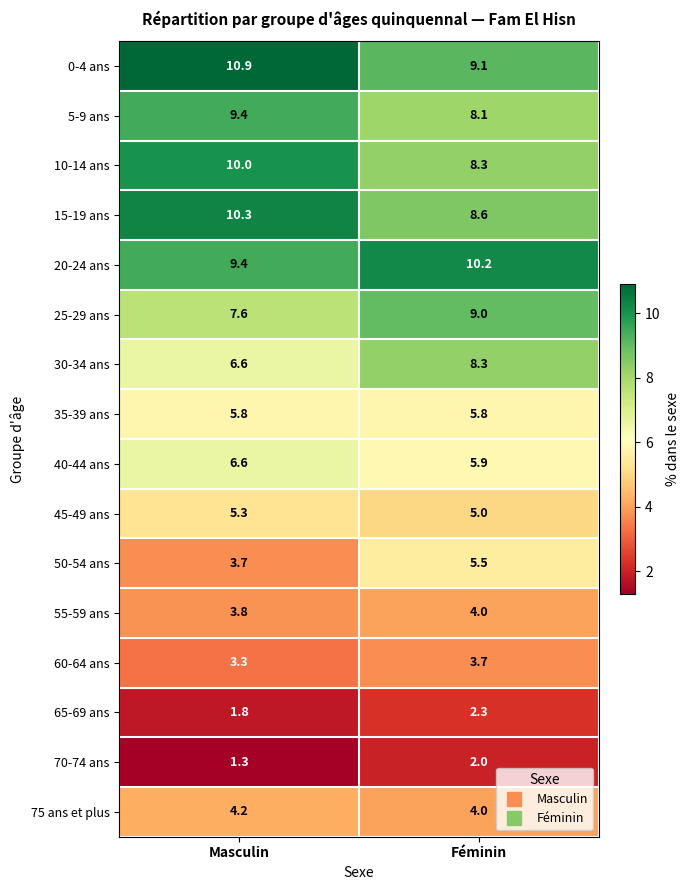

List the series in order of their peak value, highest first.

0-4 ans, 15-19 ans, 20-24 ans, 10-14 ans, 5-9 ans, 25-29 ans, 30-34 ans, 40-44 ans, 35-39 ans, 50-54 ans, 45-49 ans, 75 ans et plus, 55-59 ans, 60-64 ans, 65-69 ans, 70-74 ans